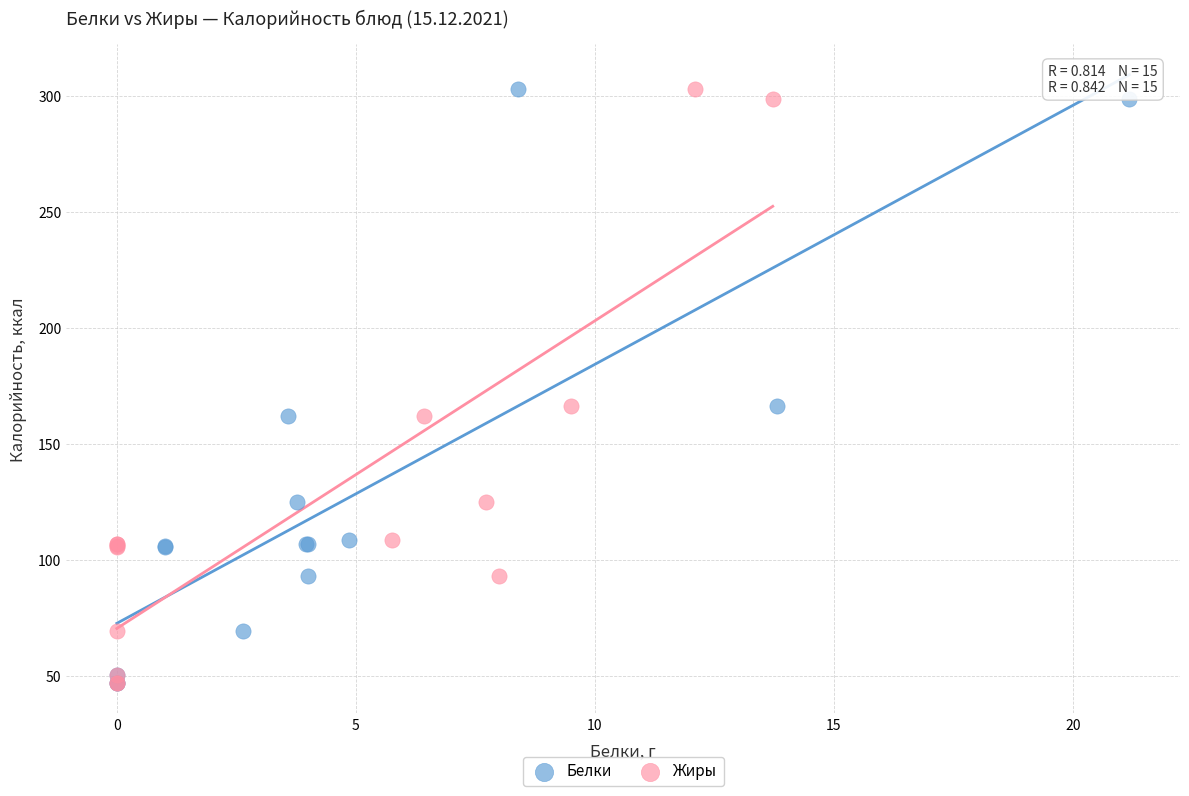

What are all the series names shown in the legend?

Белки, Жиры